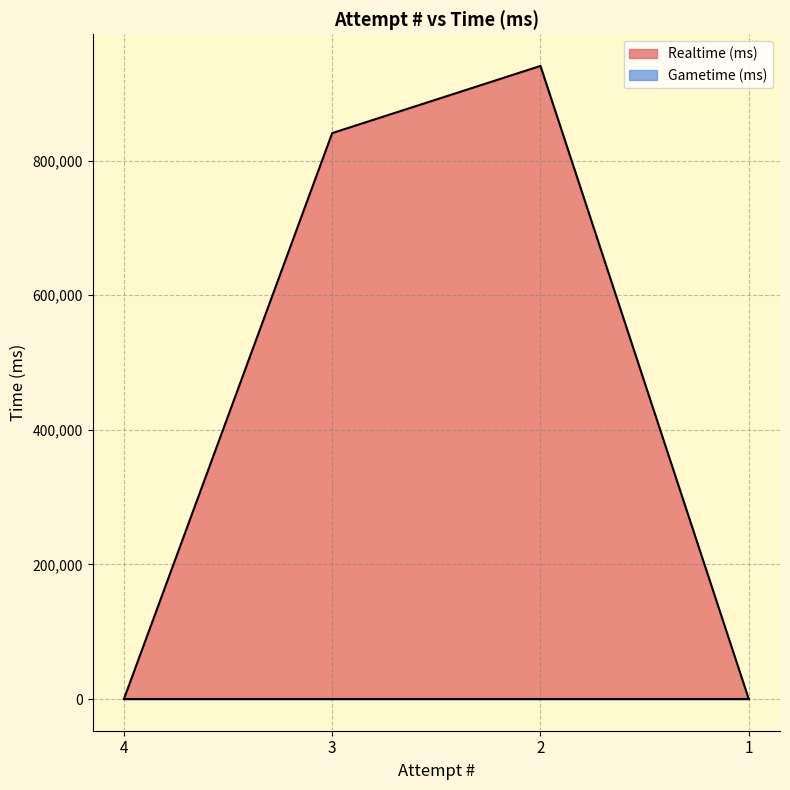

What is the average value?

445353